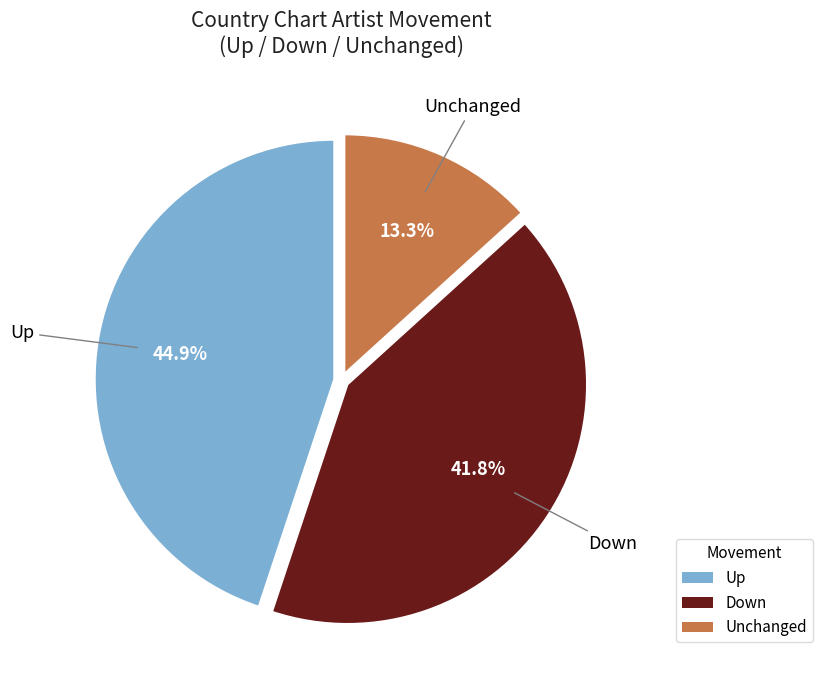

To the nearest percent, what is the difference between the largest and smallest slice percentages?

32%